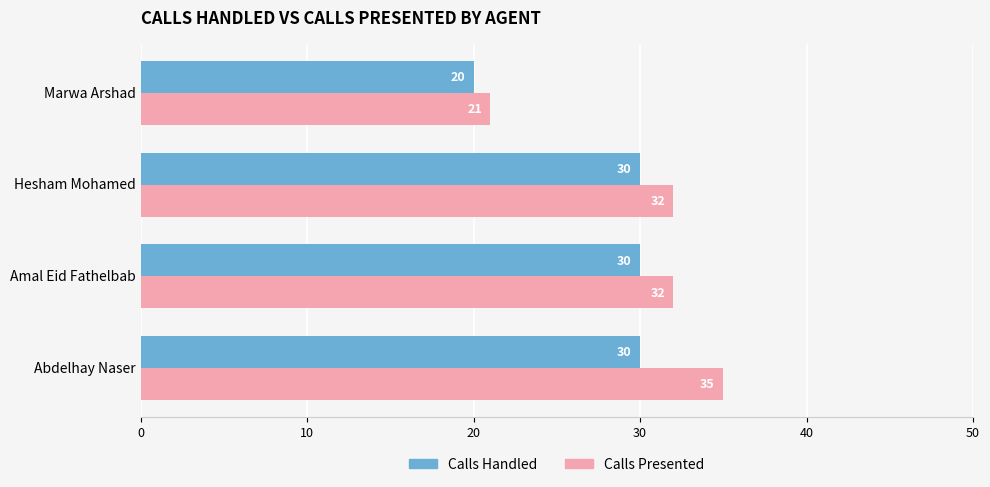

List the series in order of their peak value, highest first.

Calls Presented, Calls Handled